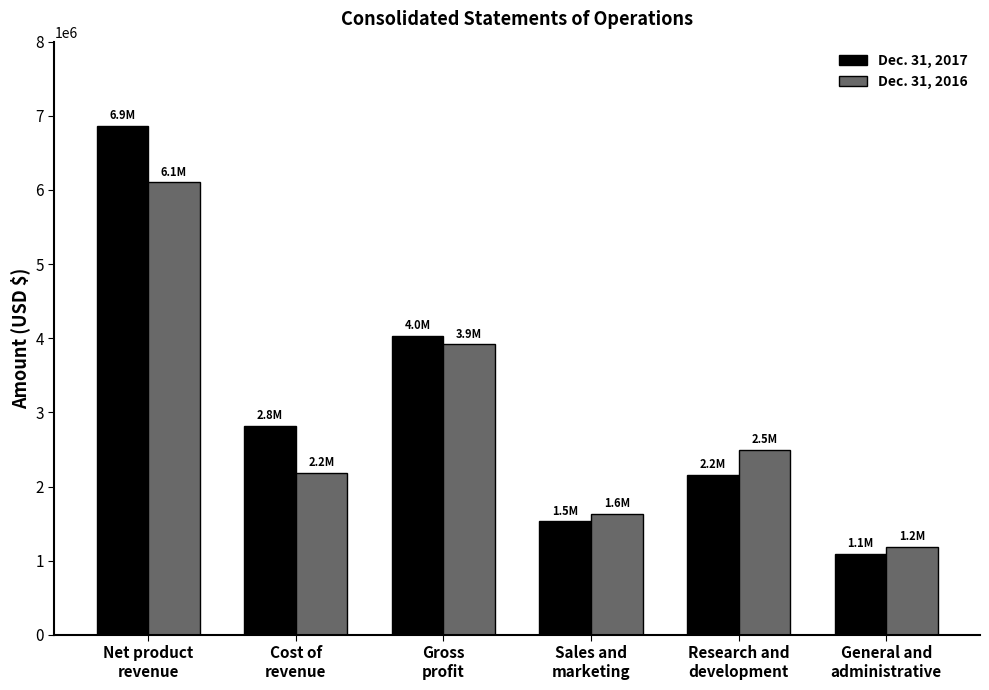

True or false: Dec. 31, 2016 has a value of 3919000 at Gross
profit.

True